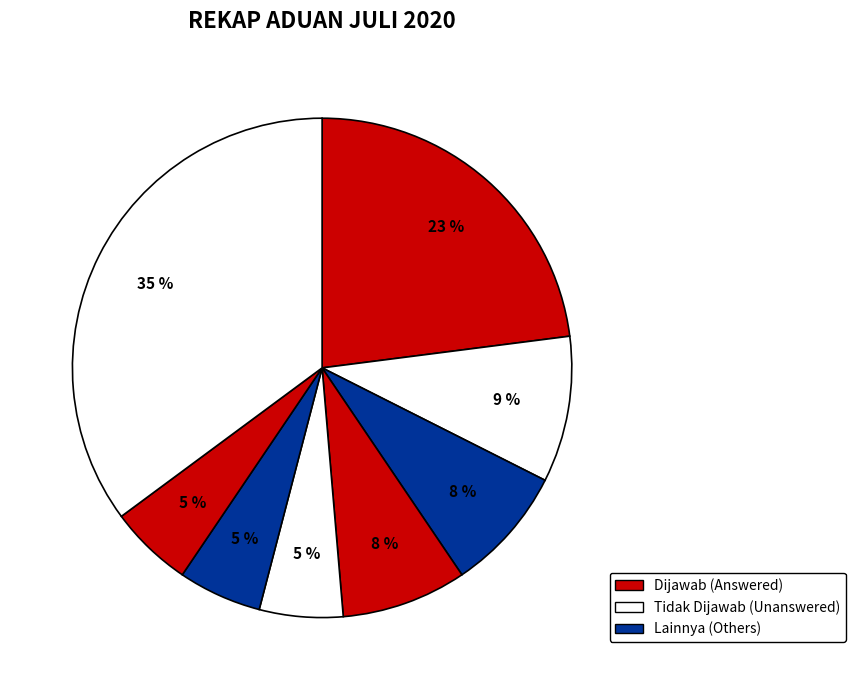

Count the number of slices in the pie.

8